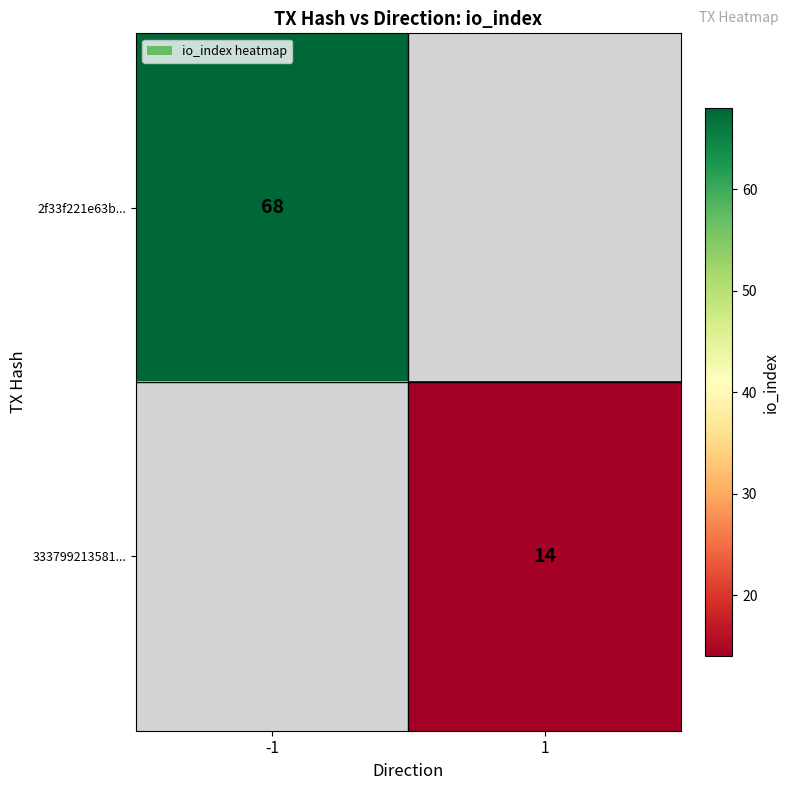

Which category has the lowest value across all series?

1